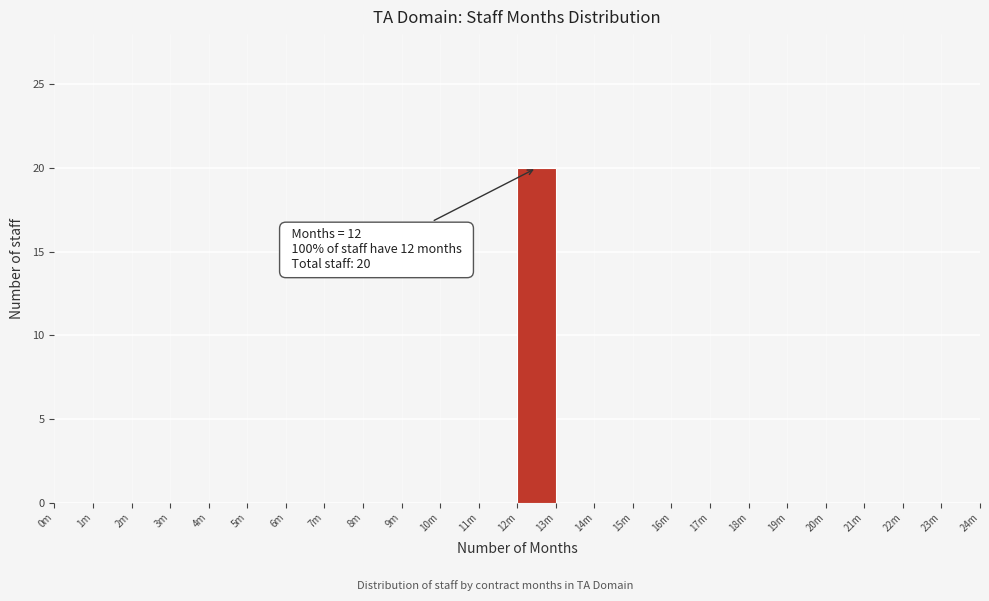

Reading right to left, transcribe all the data shown in this chart.

23m=0	22m=0	21m=0	20m=0	19m=0	18m=0	17m=0	16m=0	15m=0	14m=0	13m=0	12m=20	11m=0	10m=0	9m=0	8m=0	7m=0	6m=0	5m=0	4m=0	3m=0	2m=0	1m=0	0m=0